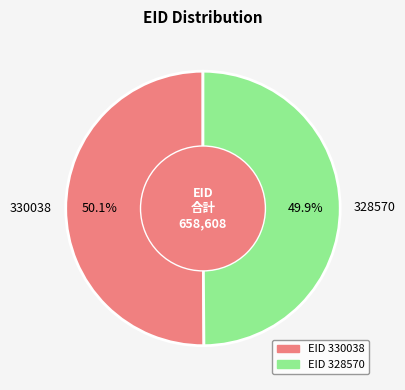

Combined, do 328570 and 330038 account for over 50%?

Yes